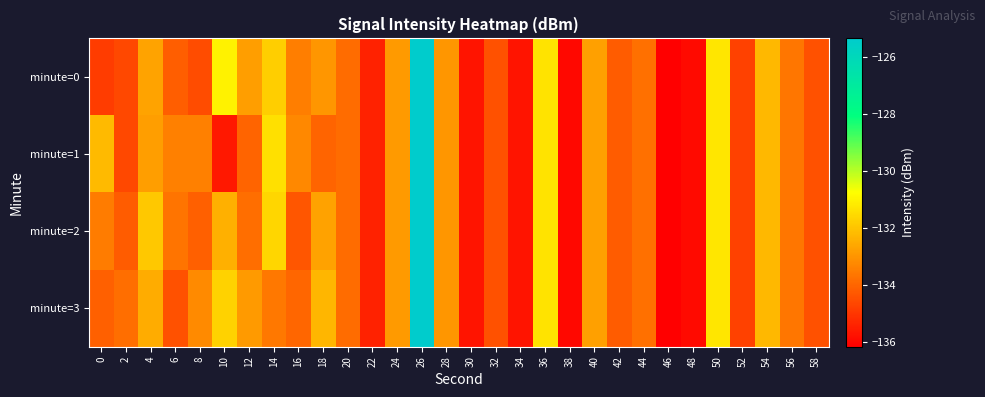

Which series has the largest range (max minus min)?

minute=0